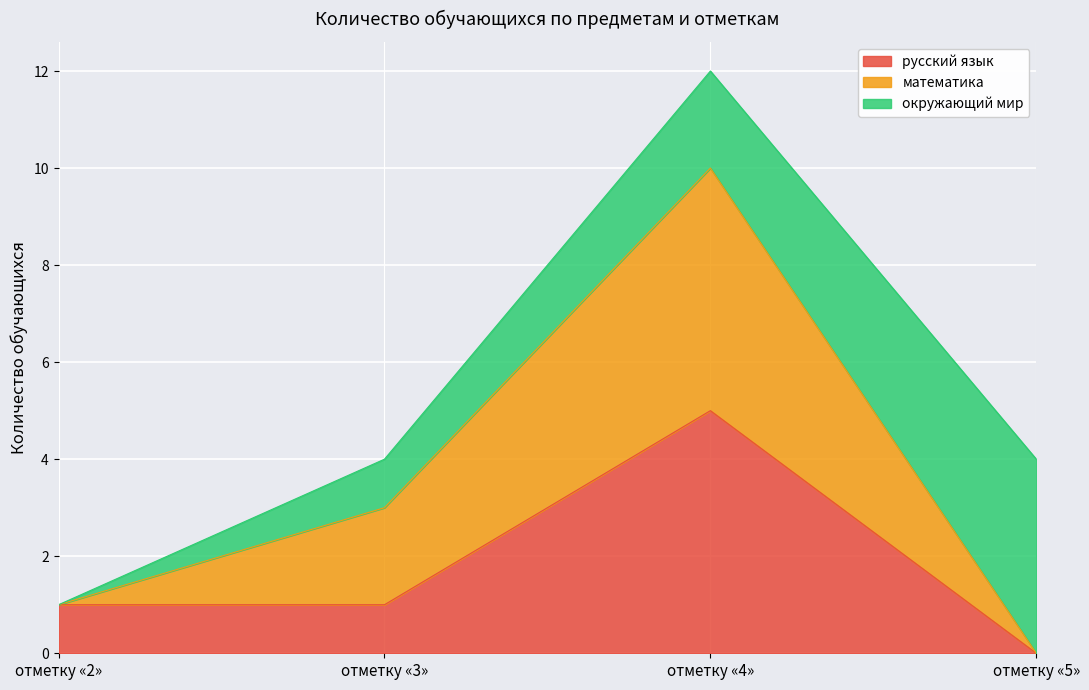

What position from the left is отметку «4»?

3